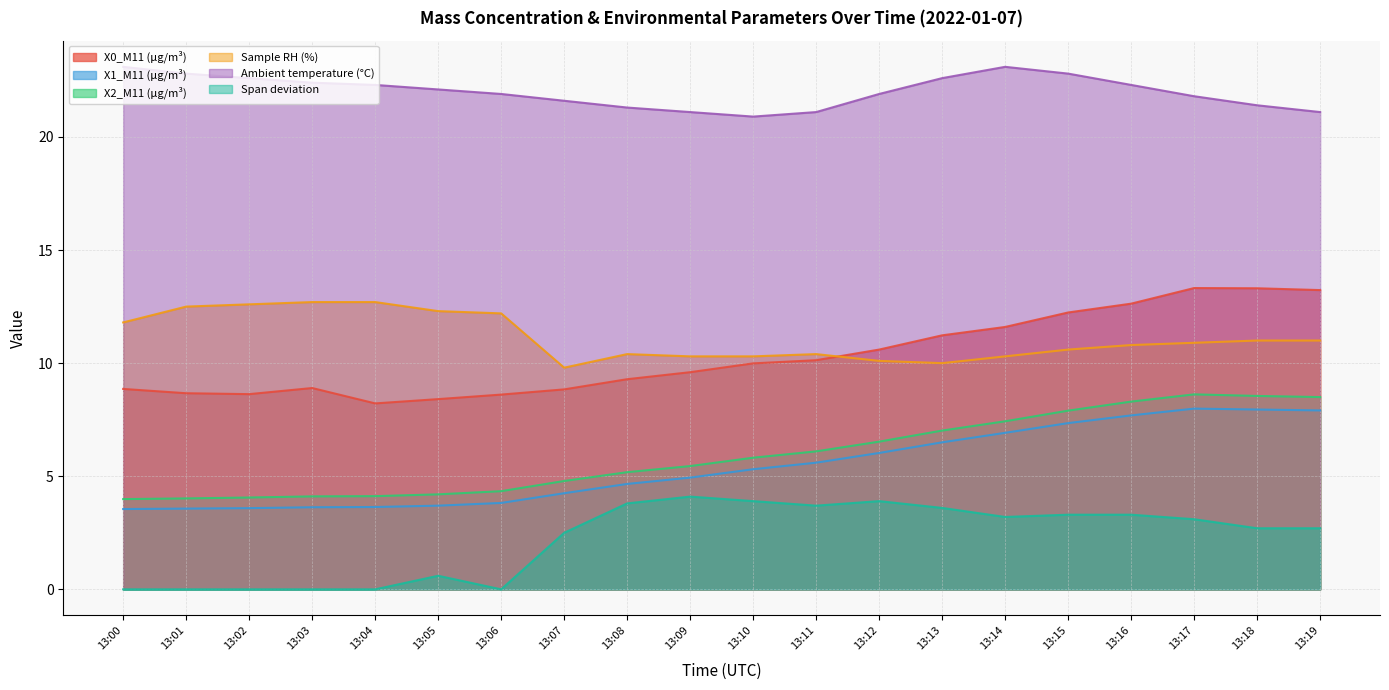

Which category has the lowest value in the Ambient temperature (°C) series?

13:10